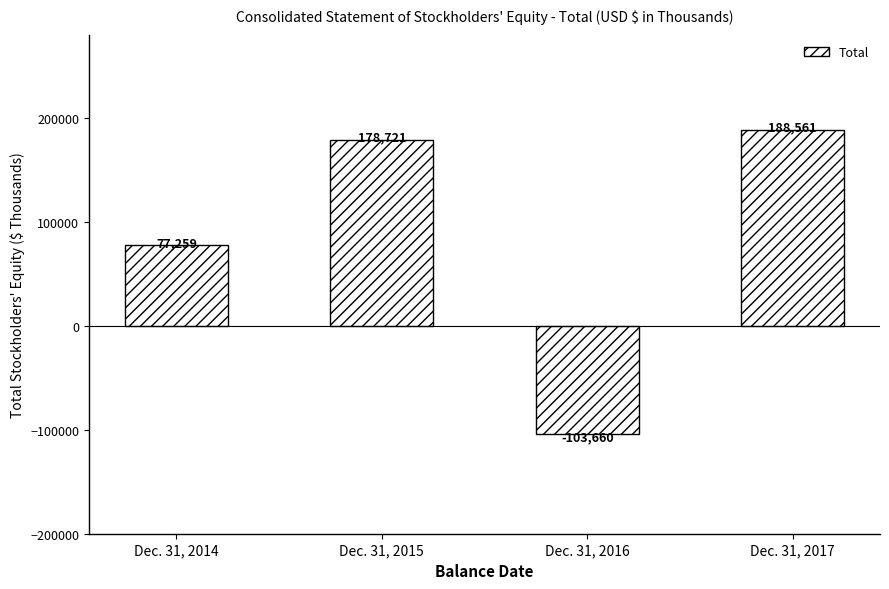

Approximately how many times larger is the value at Dec. 31, 2014 compared to Dec. 31, 2015?

0.4